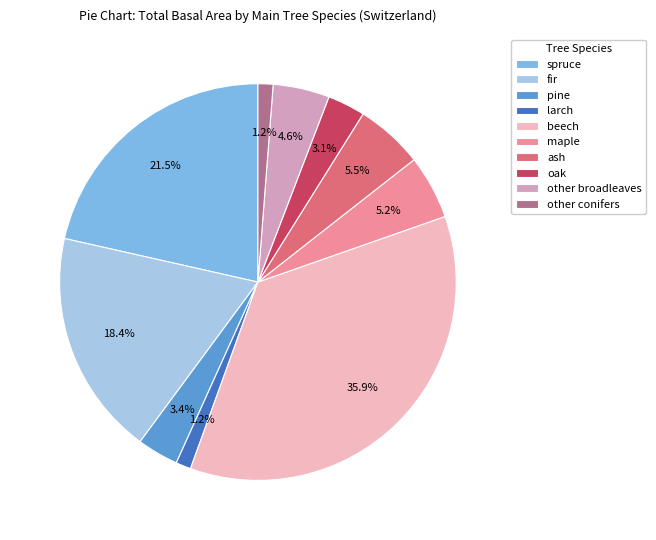

Which slice is the largest?

beech